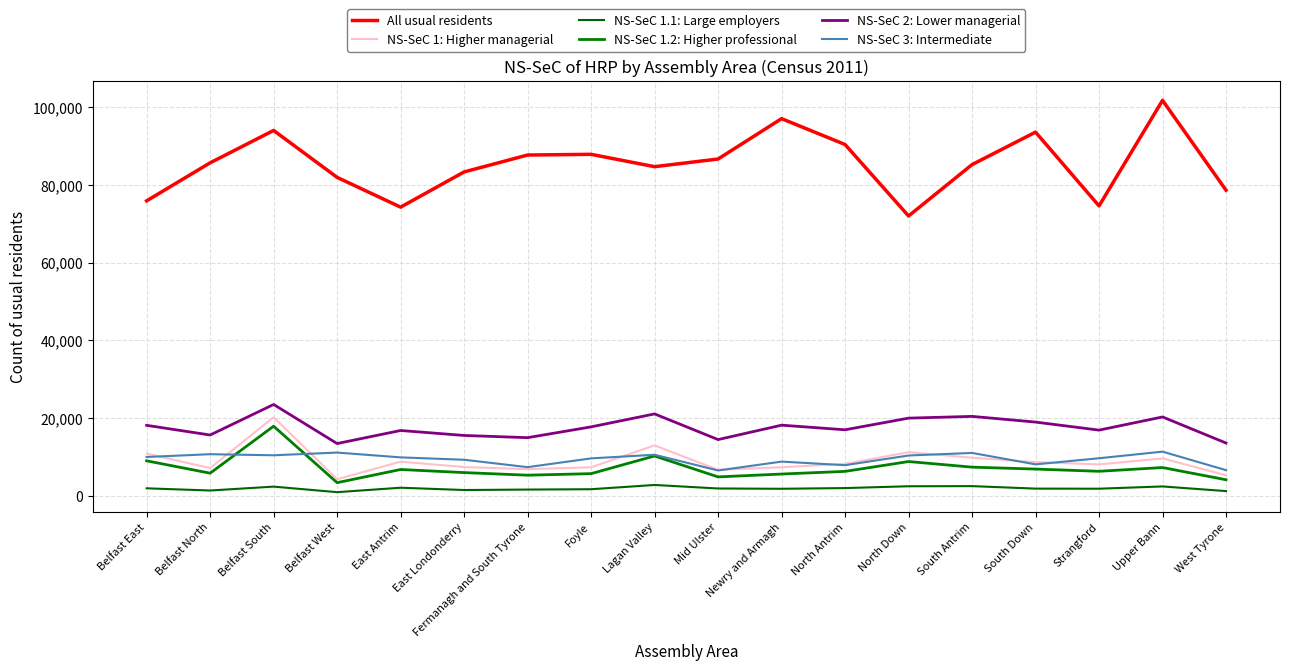

Reading left to right, transcribe all the data shown in this chart.

All usual residents: 75945	85740	94086	81992	74322	83395	87752	87932	84750	86724	97125	90461	72046	85286	93653	74640	101838	78683
NS-SeC 1: Higher managerial: 10827	7080	20187	4206	8745	7355	6803	7291	12938	6641	7303	8168	11173	9760	8626	8026	9580	5233
NS-SeC 1.1: Large employers: 1870	1309	2307	879	2025	1431	1550	1638	2733	1828	1753	1933	2401	2436	1795	1771	2356	1153
NS-SeC 1.2: Higher professional: 8957	5771	17880	3327	6720	5924	5253	5653	10205	4813	5550	6235	8772	7324	6831	6255	7224	4080
NS-SeC 2: Lower managerial: 18100	15605	23474	13407	16769	15491	14922	17704	21045	14427	18140	16952	19955	20407	18937	16866	20261	13539
NS-SeC 3: Intermediate: 9943	10662	10385	11082	9844	9231	7326	9585	10518	6468	8754	7833	10326	10987	8041	9620	11322	6552